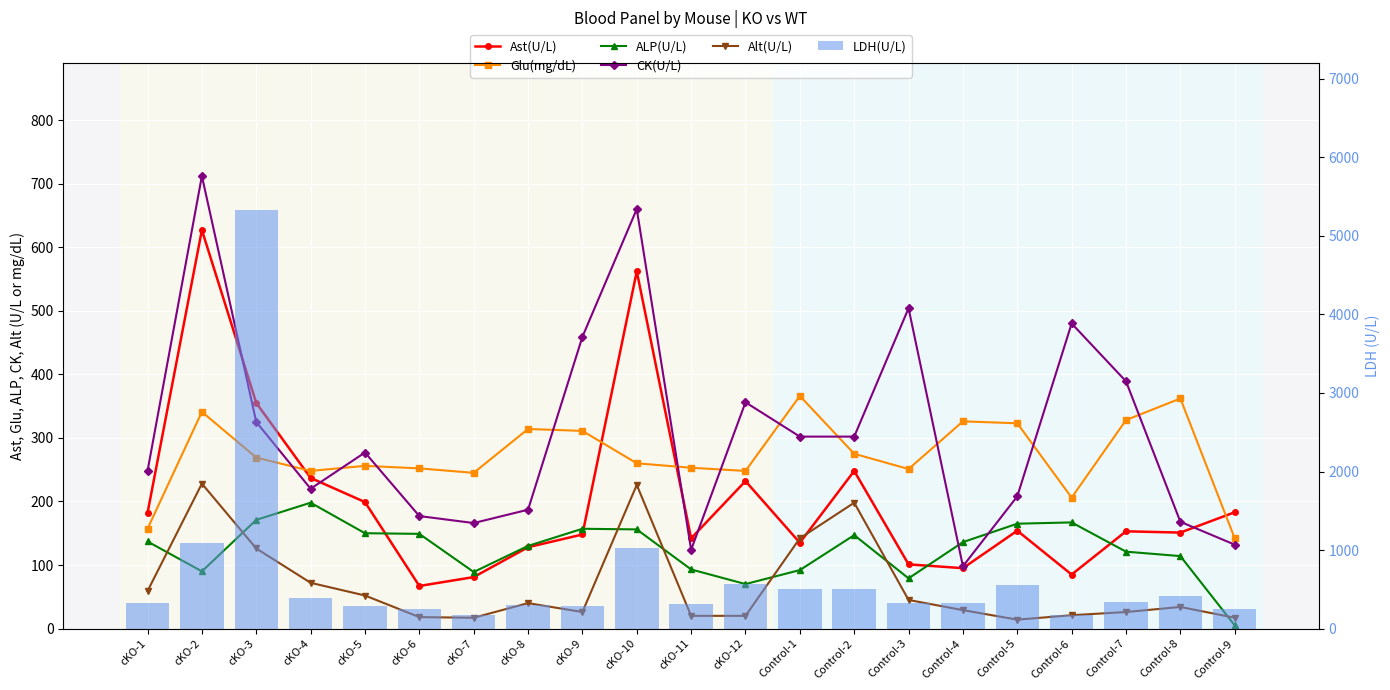

Is the value of CK(U/L) at Control-4 greater than the value of Ast(U/L) at cKO-9?

No